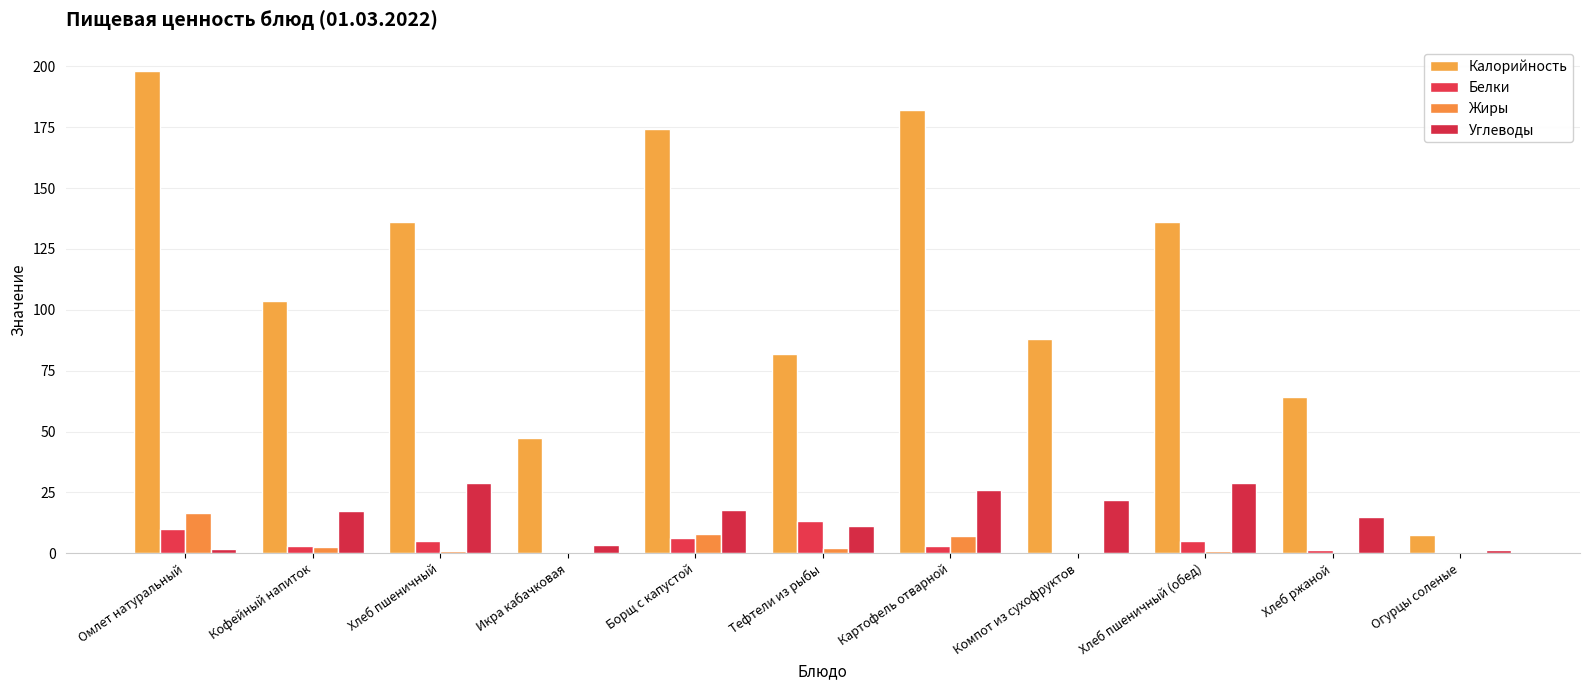

The Жиры series shows 0.1 at Компот из сухофруктов. True or false?

True